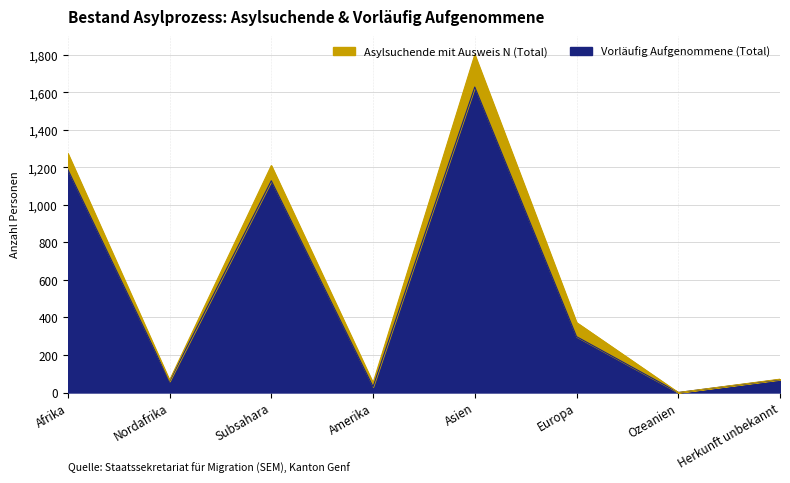

What value does the data have at Europa, to the nearest 100?

300